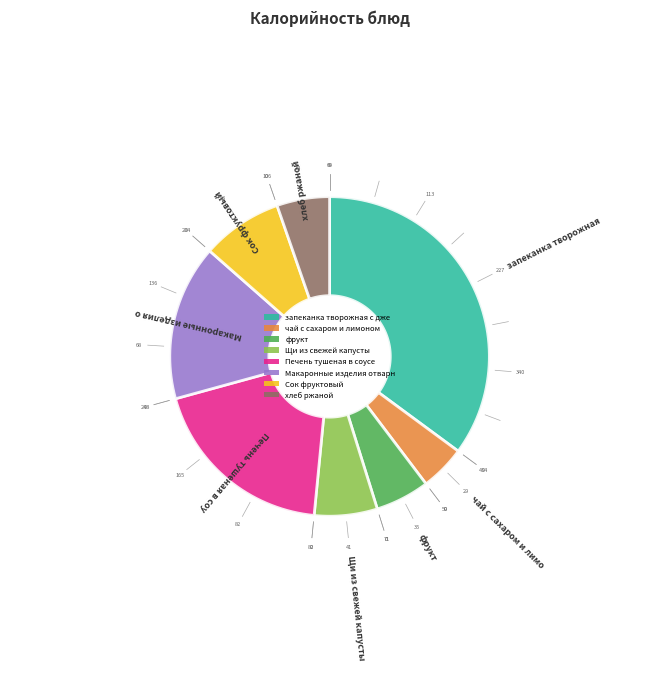

To the nearest percent, what percentage of the pie is Печень тушеная в соусе?

19%